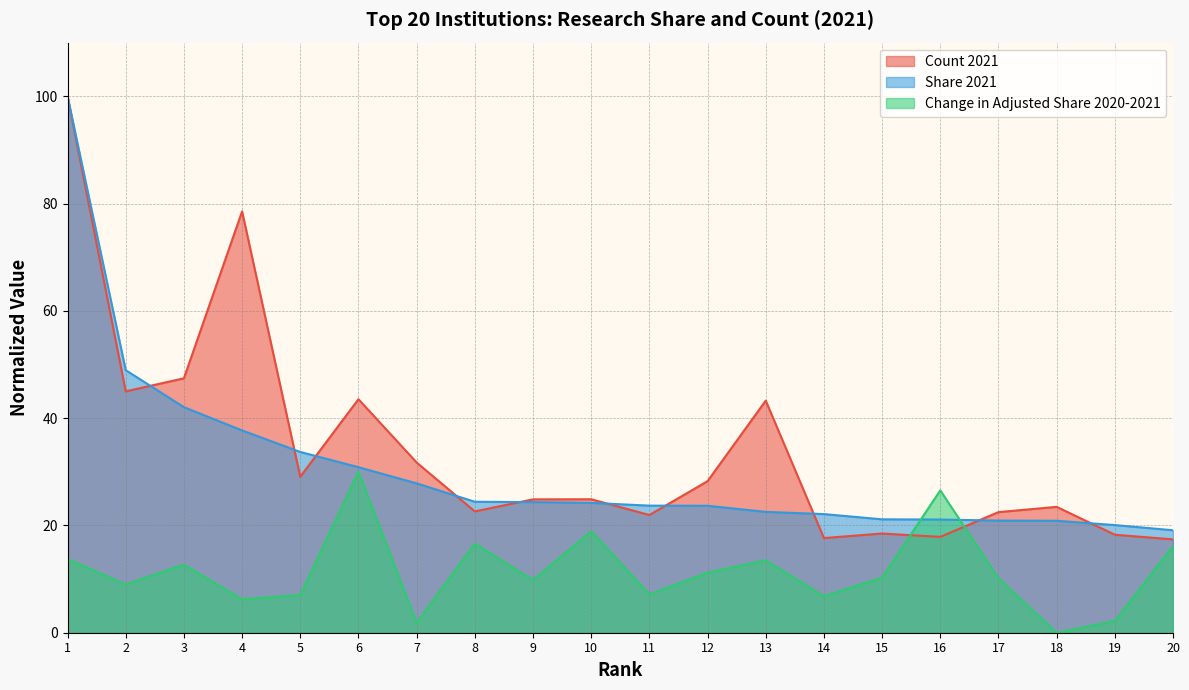

Where is the first local maximum for Change in Adjusted Share?

3